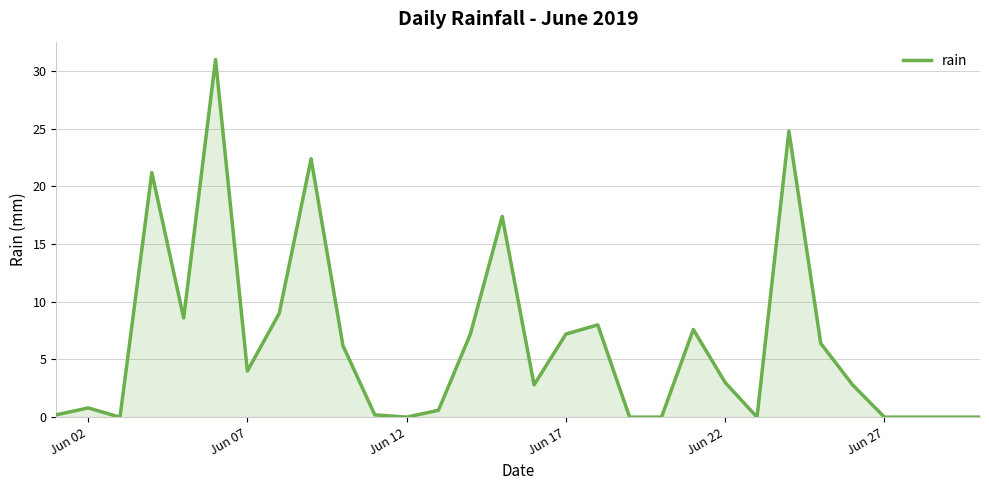

What is the greatest value displayed?

31.0